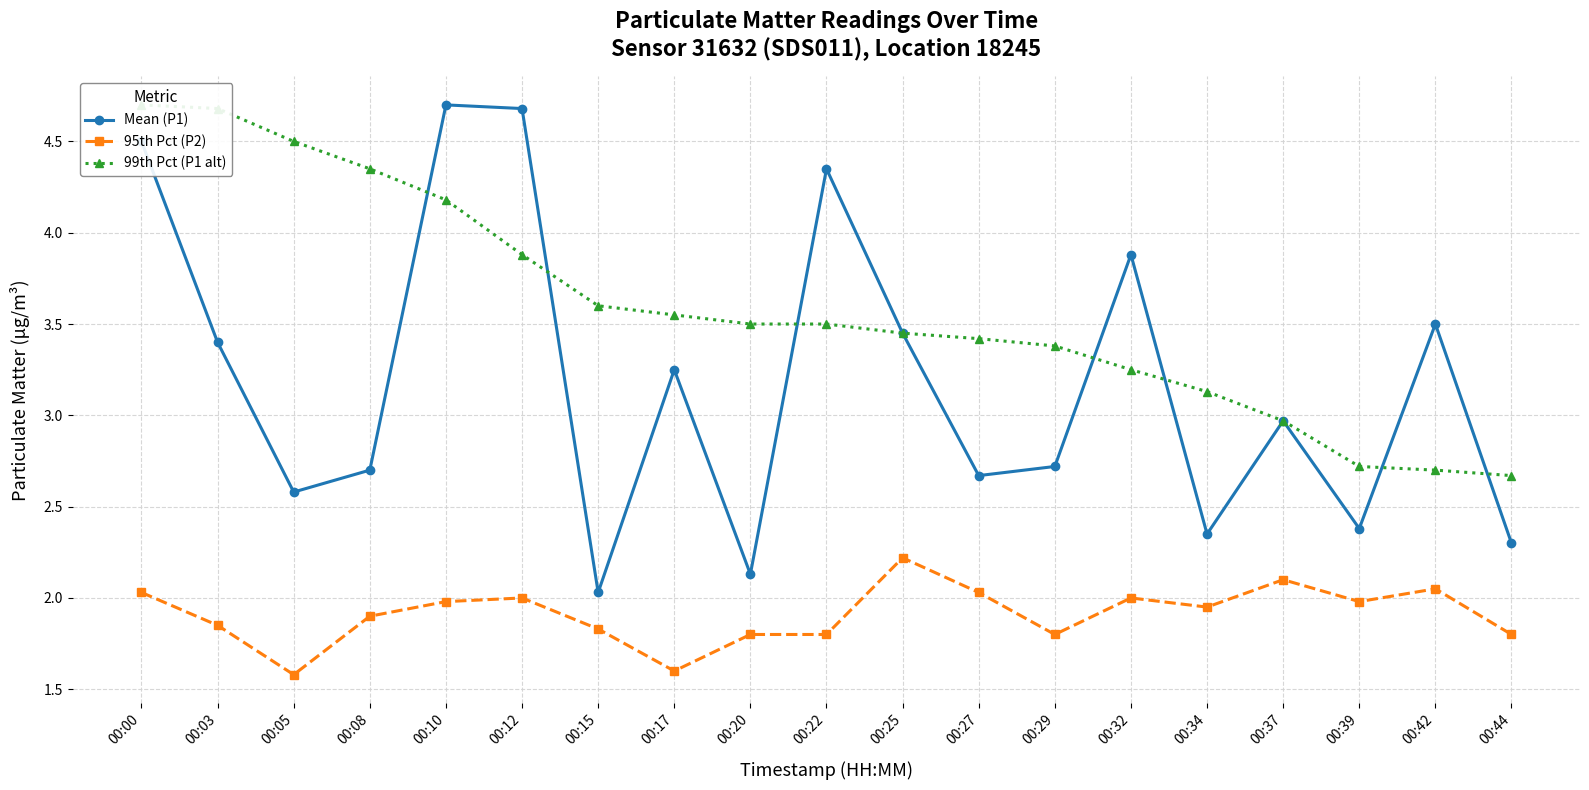

Reading left to right, extract all data points from this chart.

Mean (P1): 00:00=4.5	00:03=3.4	00:05=2.6	00:08=2.7	00:10=4.7	00:12=4.7	00:15=2.0	00:17=3.2	00:20=2.1	00:22=4.3	00:25=3.5	00:27=2.7	00:29=2.7	00:32=3.9	00:34=2.4	00:37=3.0	00:39=2.4	00:42=3.5	00:44=2.3
95th Pct (P2): 00:00=2.0	00:03=1.9	00:05=1.6	00:08=1.9	00:10=2.0	00:12=2.0	00:15=1.8	00:17=1.6	00:20=1.8	00:22=1.8	00:25=2.2	00:27=2.0	00:29=1.8	00:32=2.0	00:34=1.9	00:37=2.1	00:39=2.0	00:42=2.0	00:44=1.8
99th Pct (P1 alt): 00:00=4.7	00:03=4.7	00:05=4.5	00:08=4.3	00:10=4.2	00:12=3.9	00:15=3.6	00:17=3.5	00:20=3.5	00:22=3.5	00:25=3.5	00:27=3.4	00:29=3.4	00:32=3.2	00:34=3.1	00:37=3.0	00:39=2.7	00:42=2.7	00:44=2.7